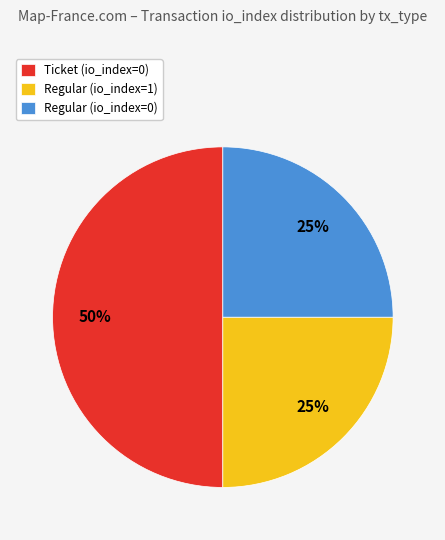

Which slice is the largest?

Ticket (io_index=0)